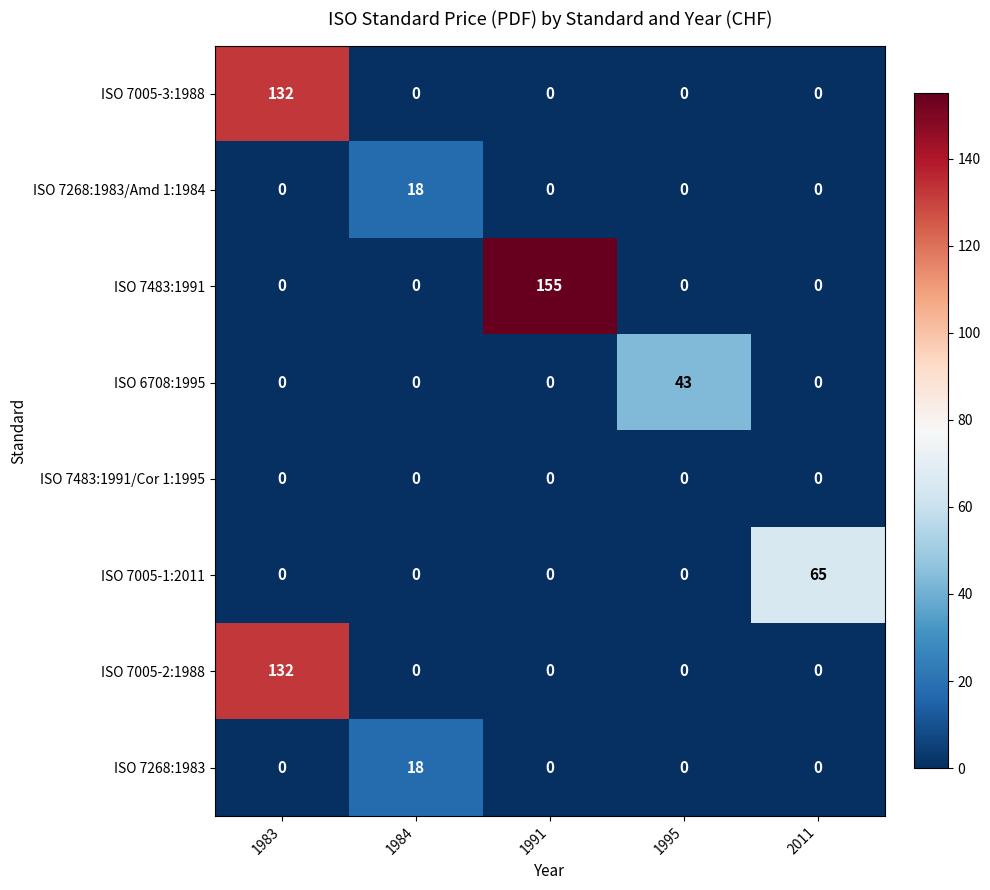

Count the number of categories in the chart.

5